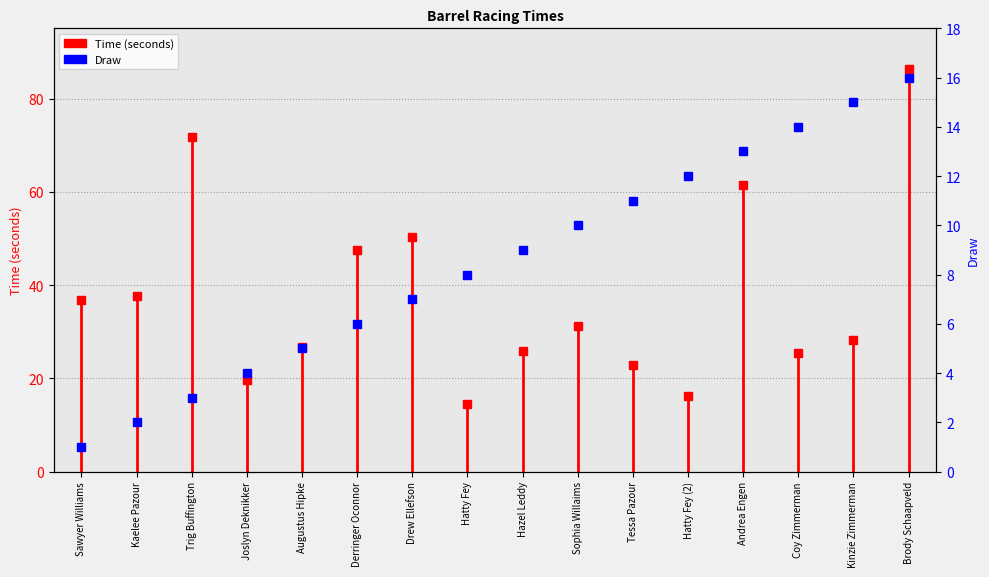

Is this an area chart (filled region under the line)?

No